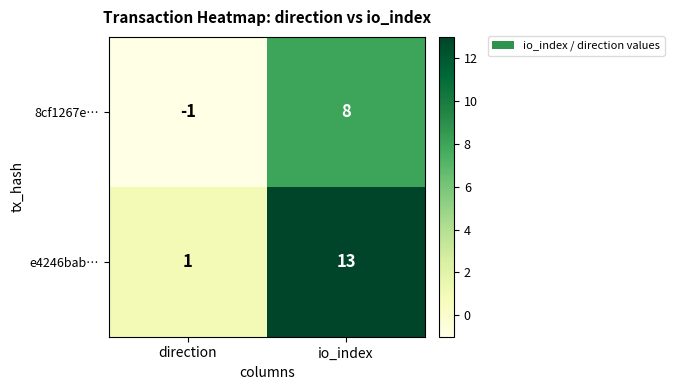

Reading right to left, extract all data points from this chart.

8cf1267e…: 8	-1
e4246bab…: 13	1